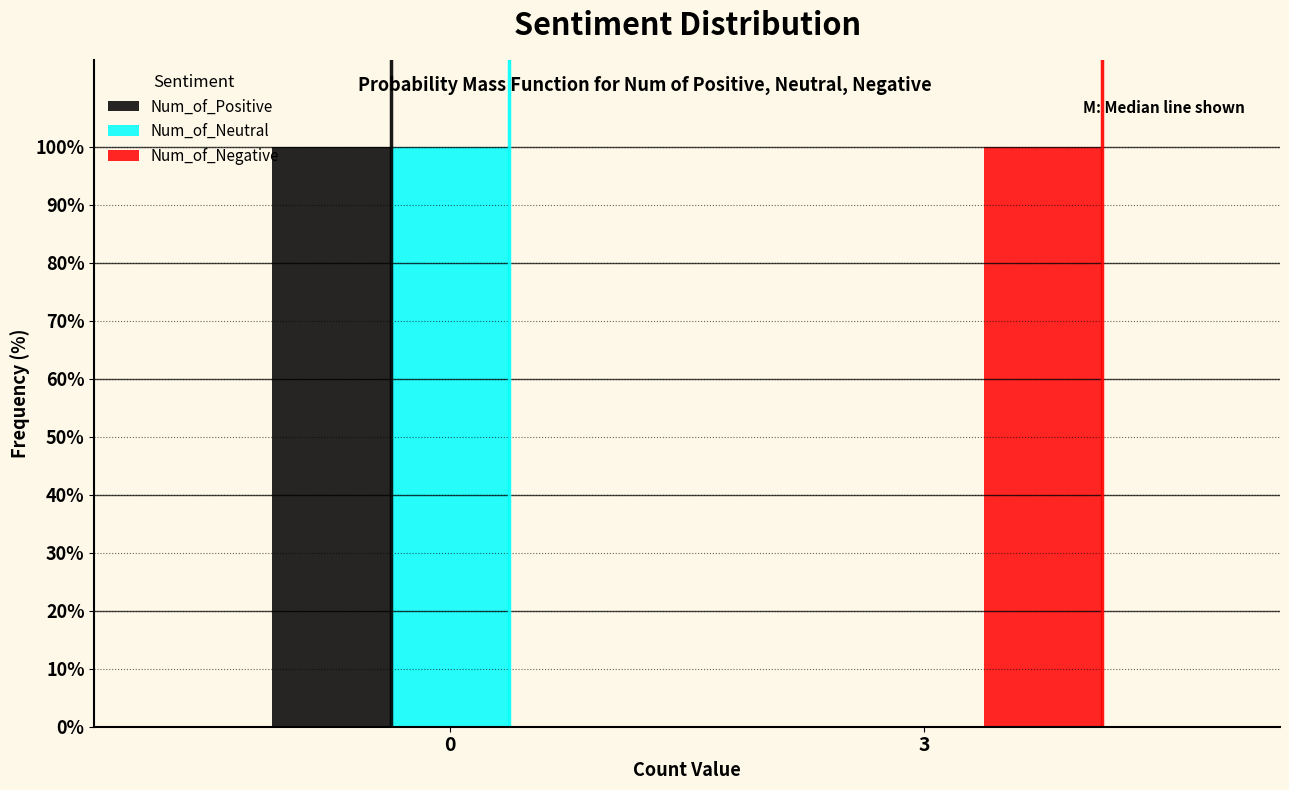

Is the value of Num_of_Neutral at 0 greater than the value of Num_of_Positive at 3?

Yes